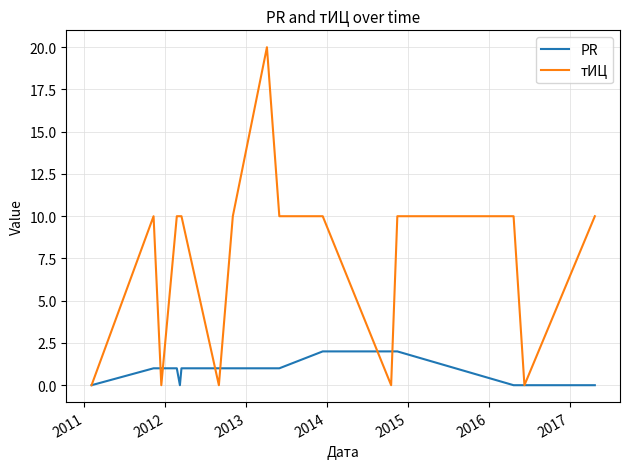

Which series has the largest total across all categories?

тИЦ